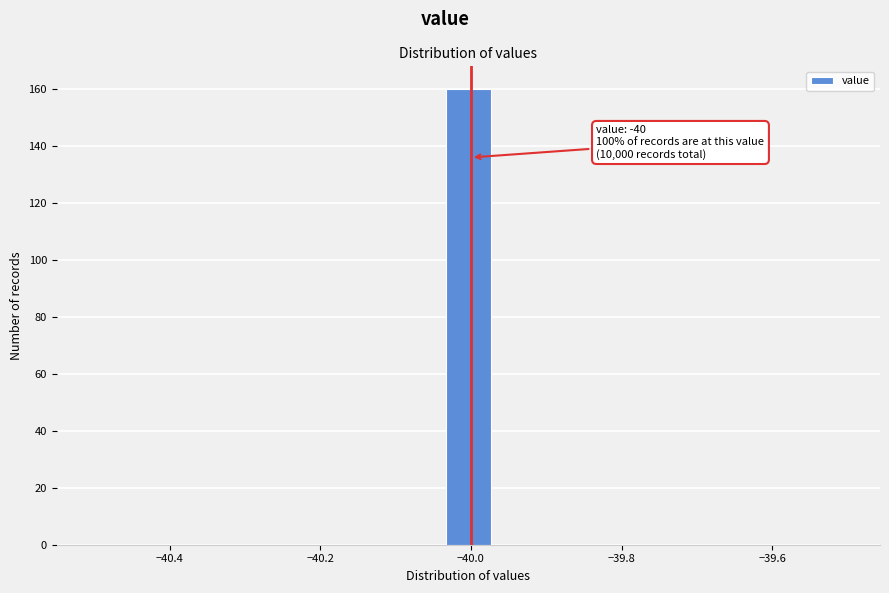

Around what value on the x-axis is the tallest bar? Give the approximate position of its centre, as read against the axis.

-40.00